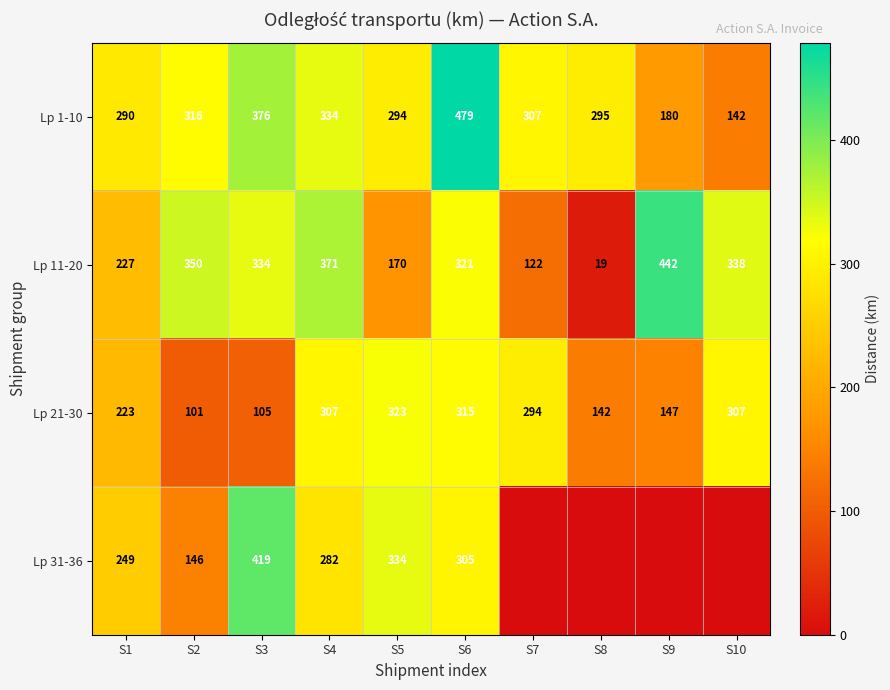

True or false: Lp 21-30 has a value of 307 at S10.

True